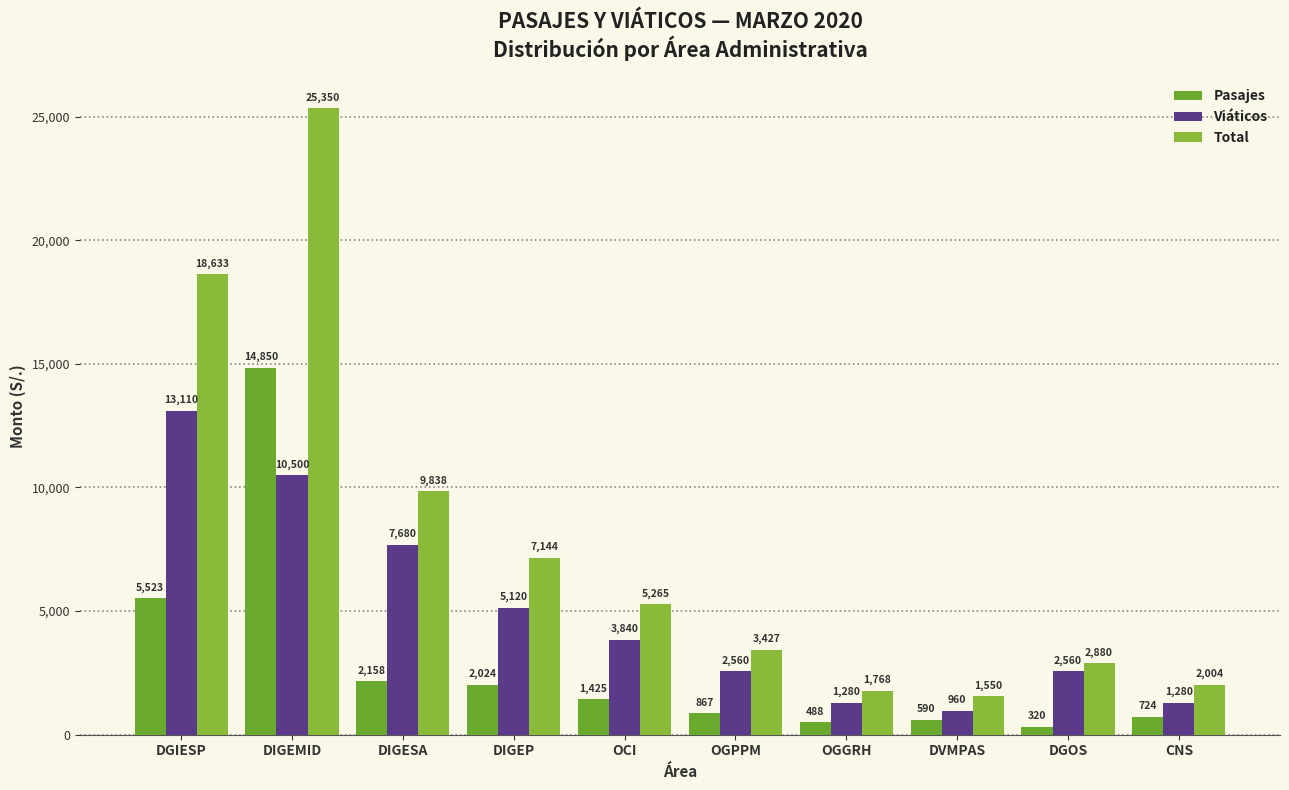

What position from the right is OGGRH?

4